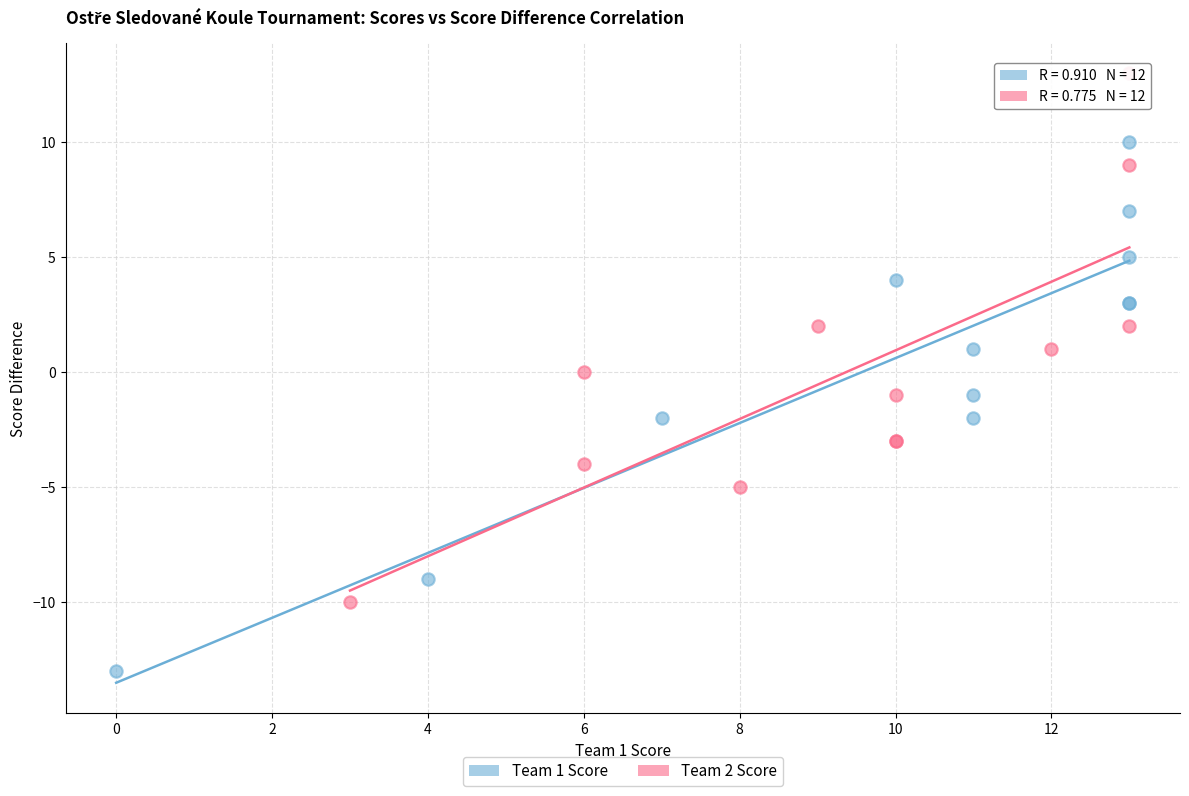

Which series reaches the maximum Y coordinate?

Team 2 Score